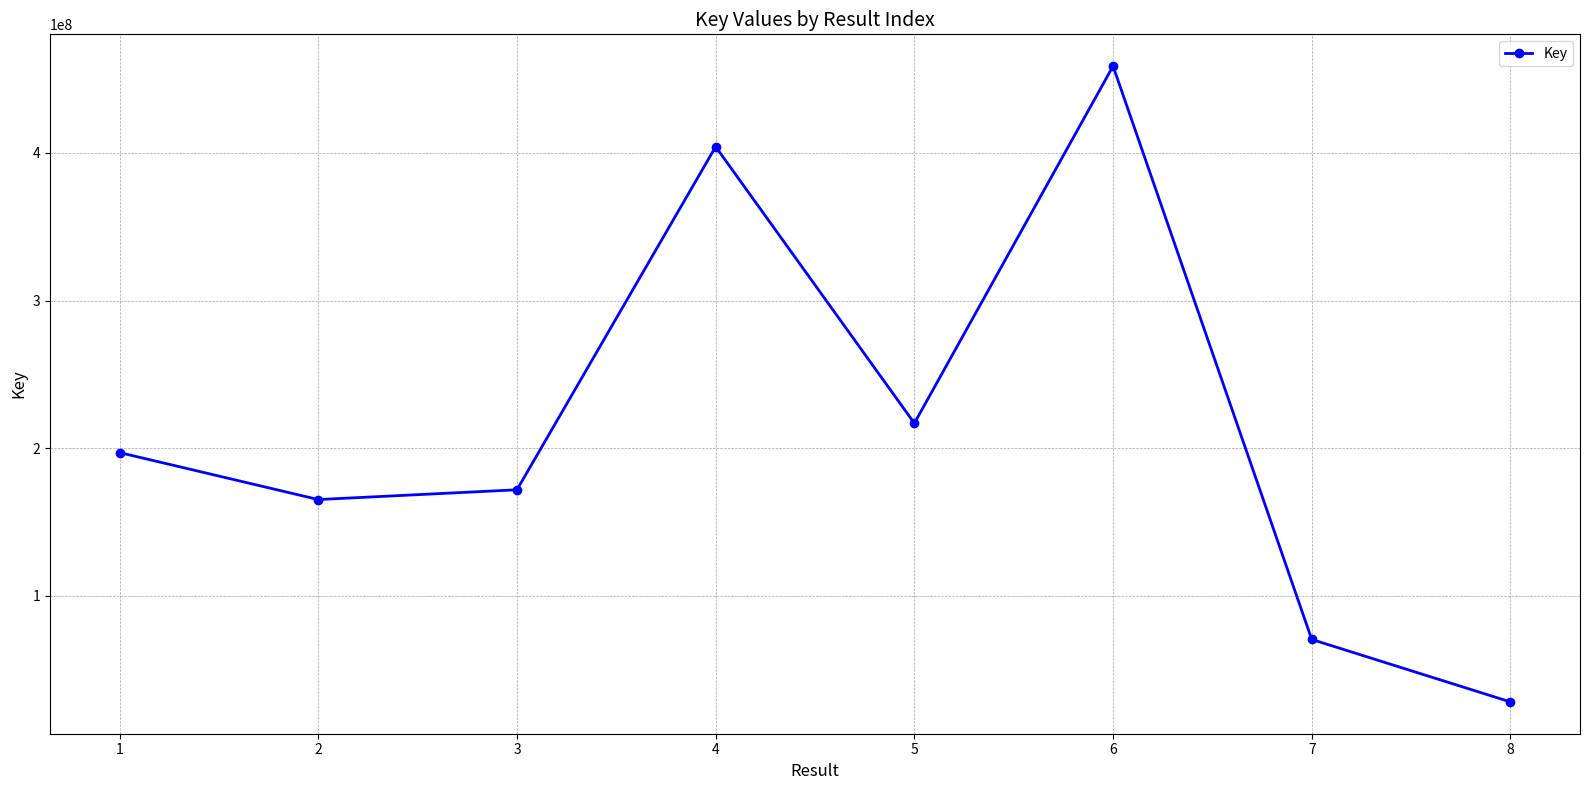

At which category does the chart reach its minimum across all series?

8